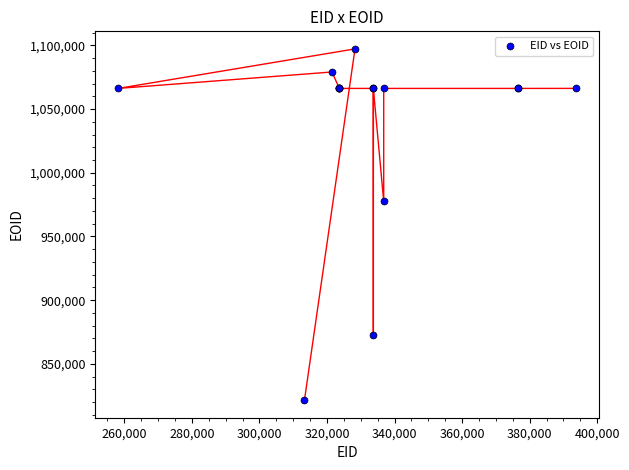

What Y value in the scatter plot is closest to 959350?

977462